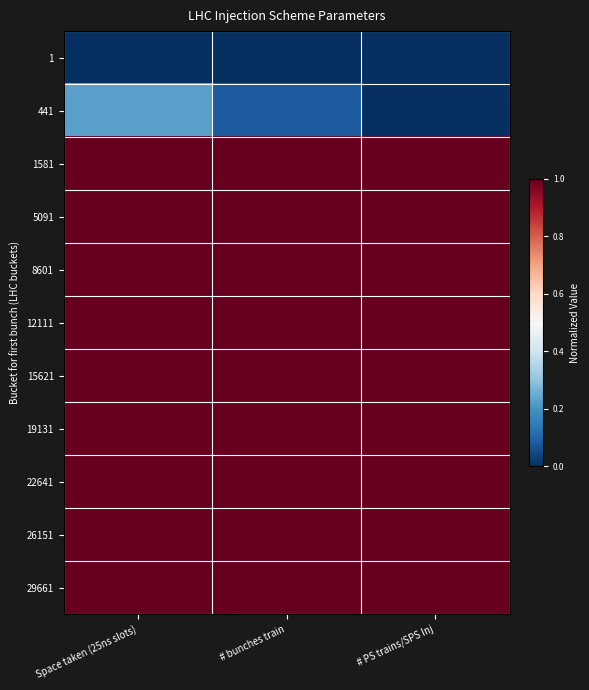

Rank the series at Space taken (25ns slots) from highest to lowest value.

1581, 5091, 8601, 12111, 15621, 19131, 22641, 26151, 29661, 441, 1